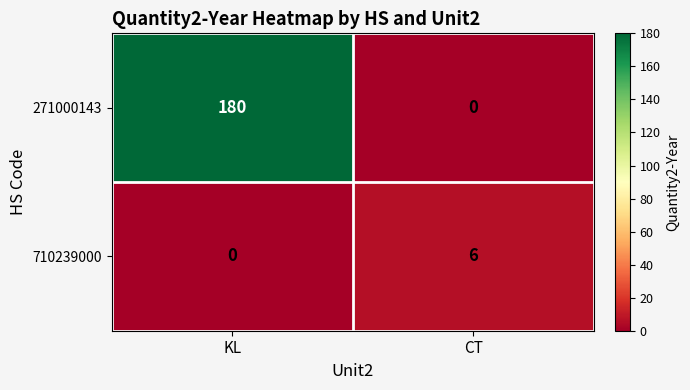

At which category does the chart reach its peak across all series?

KL